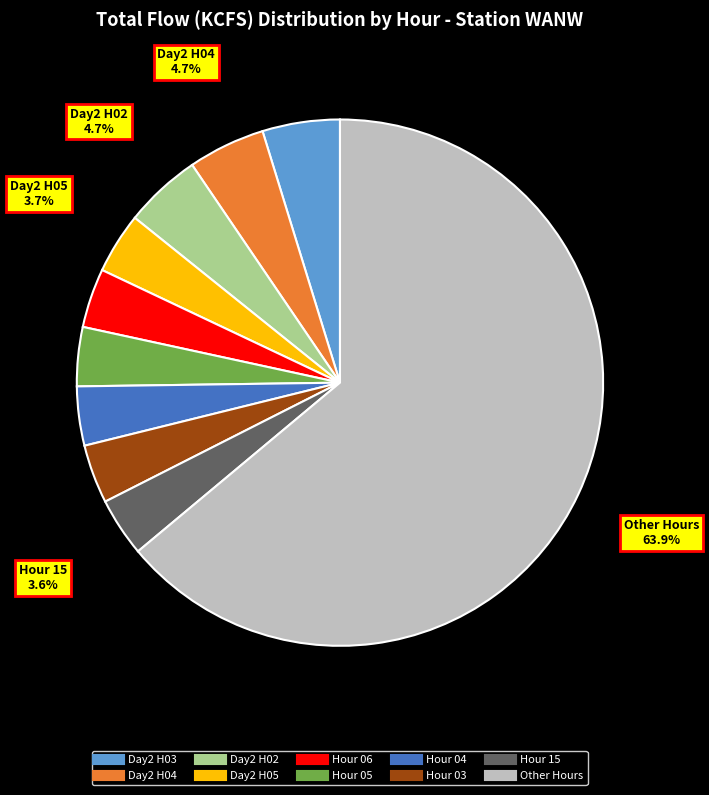

To the nearest percent, what is the average slice percentage?

10%